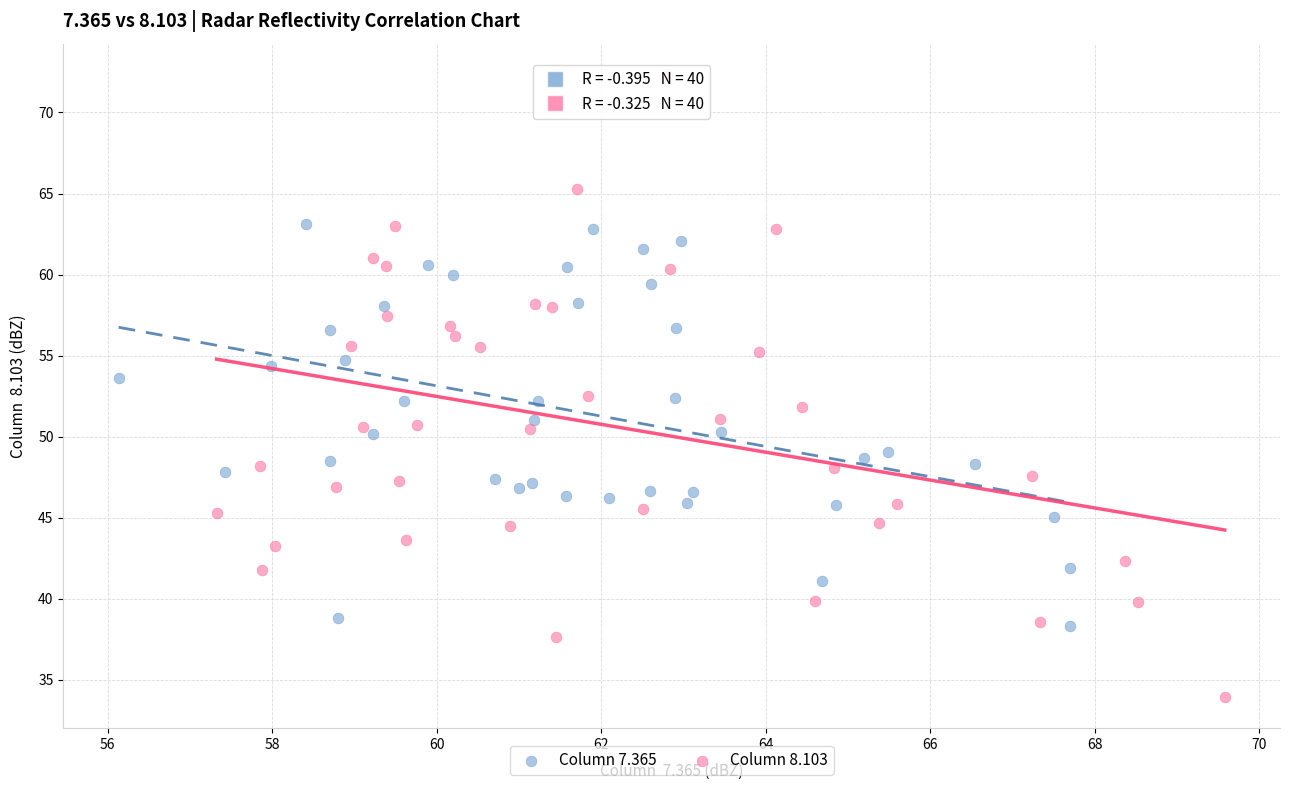

What are all the series names shown in the legend?

Column 7.365, Column 8.103